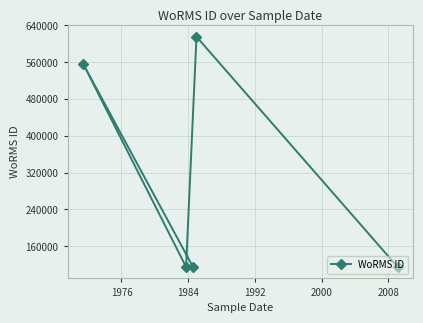

What is the minimum value shown in the chart?

115087